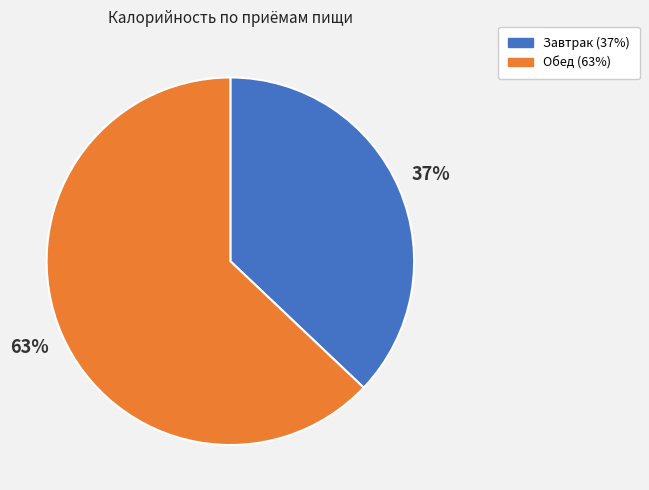

Is there a majority slice in this chart?

Yes